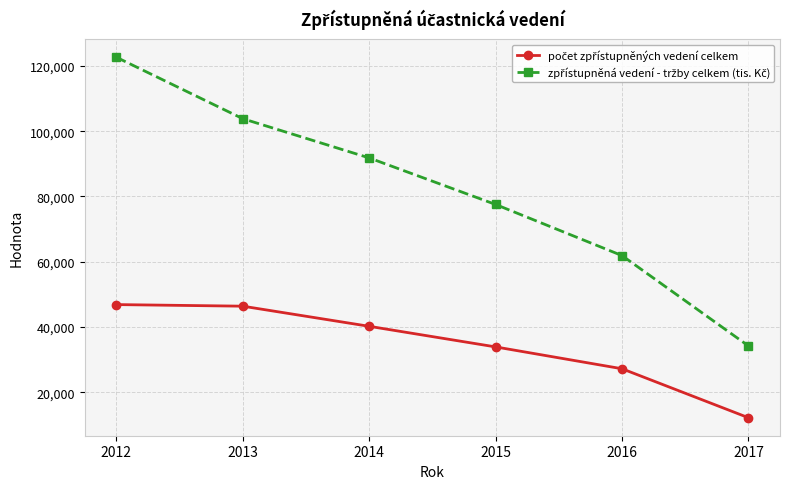

What is the total value across all series at 2016?

89106